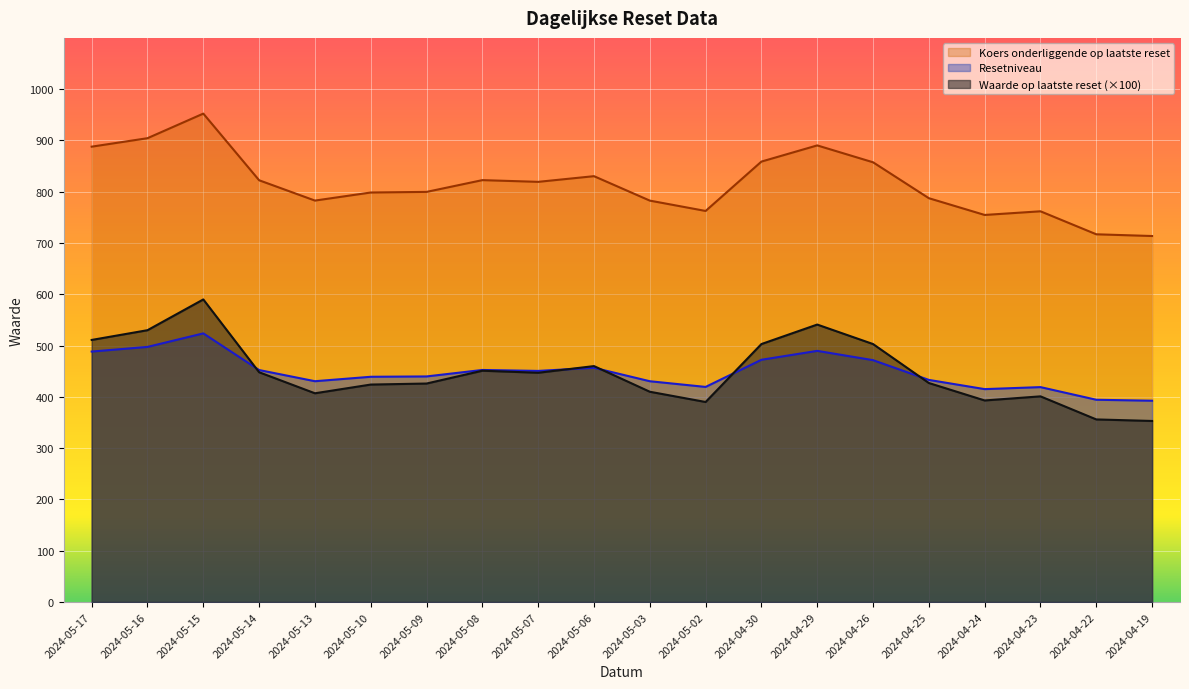

True or false: Waarde op laatste reset and Resetniveau intersect in this chart.

True